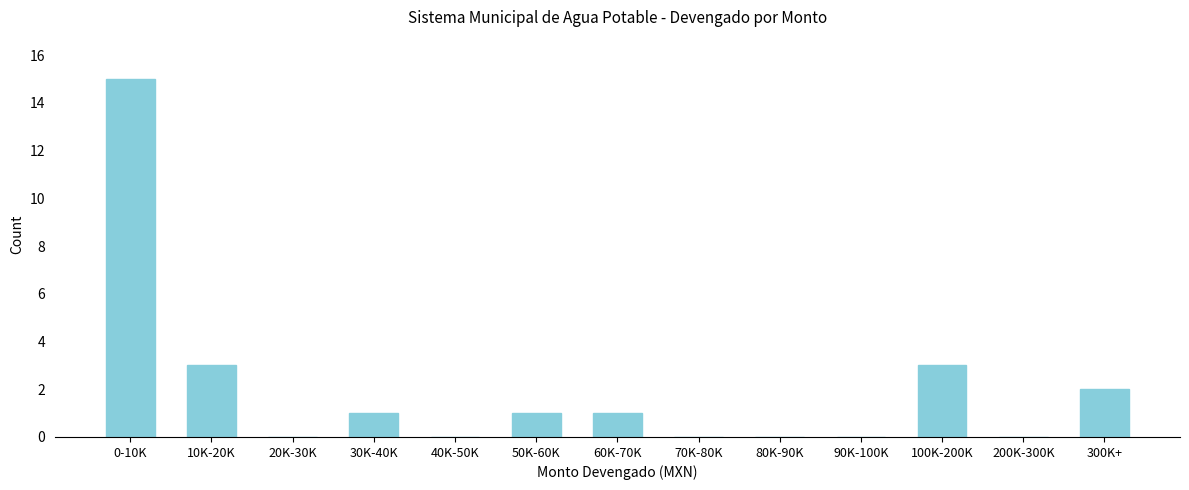

Reading right to left, list all the values displayed in this chart.

300K+=2	200K-300K=0	100K-200K=3	90K-100K=0	80K-90K=0	70K-80K=0	60K-70K=1	50K-60K=1	40K-50K=0	30K-40K=1	20K-30K=0	10K-20K=3	0-10K=15